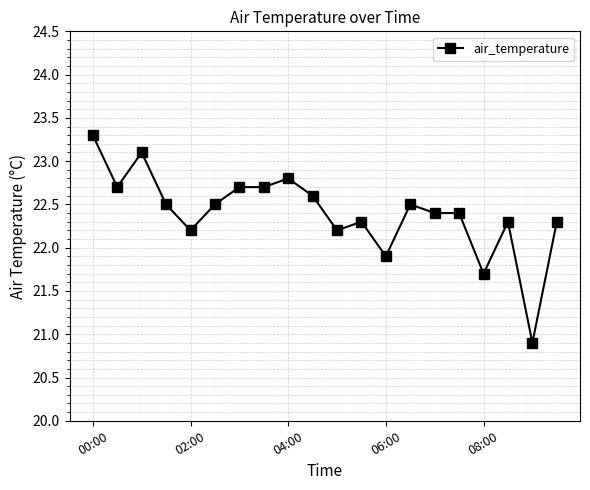

How many values exceed 22?

17